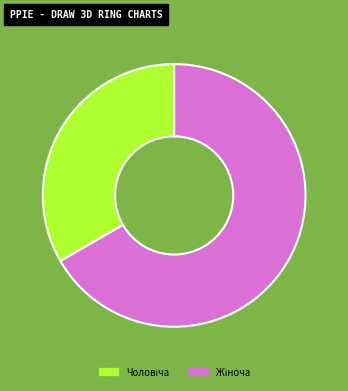

Is there any slice that represents more than half of the pie?

Yes